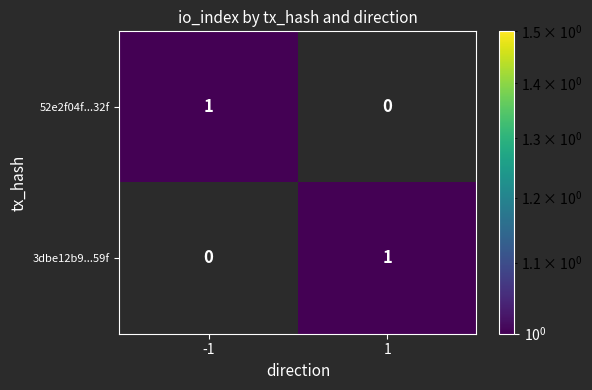

The 52e2f04f...32f series shows 0 at 1. True or false?

True